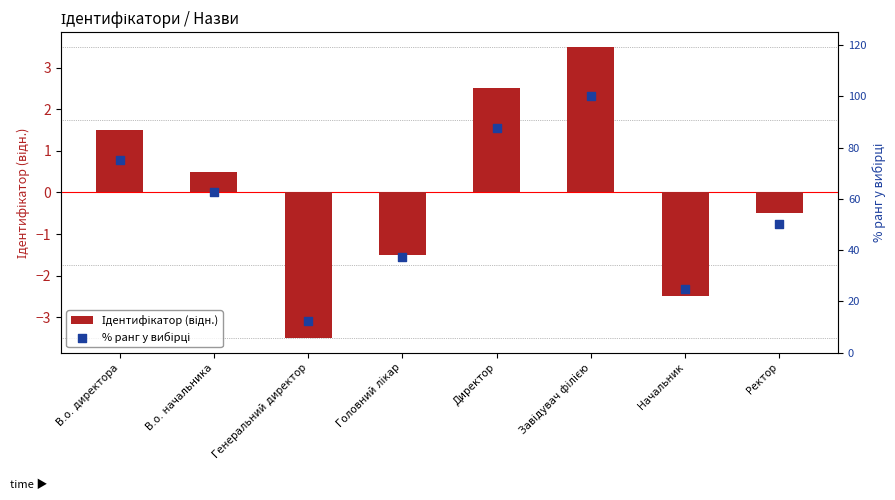

Is the value of Ідентифікатор (відн.) at Генеральний директор greater than the value of % ранг у вибірці at Директор?

No